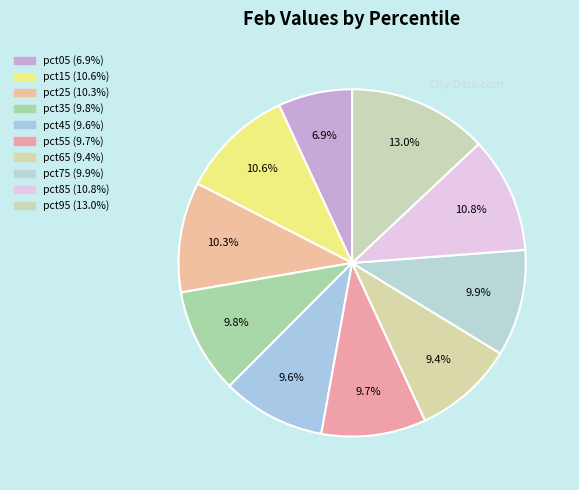

Which slice is the largest?

pct95